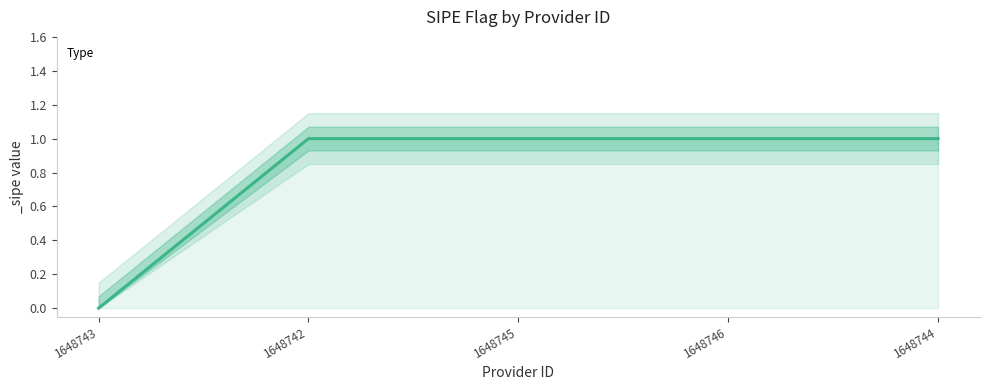

What is the average value?

1